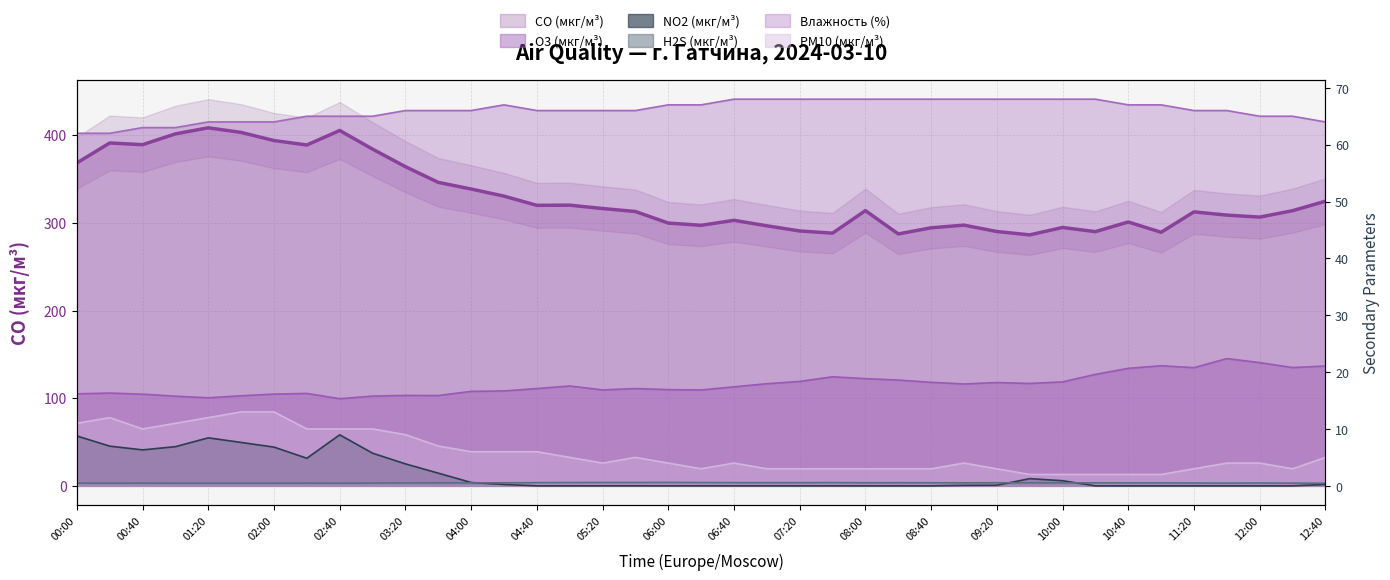

What is the value of the H2S (мкг/м³) point at the 17th from the left?

0.6